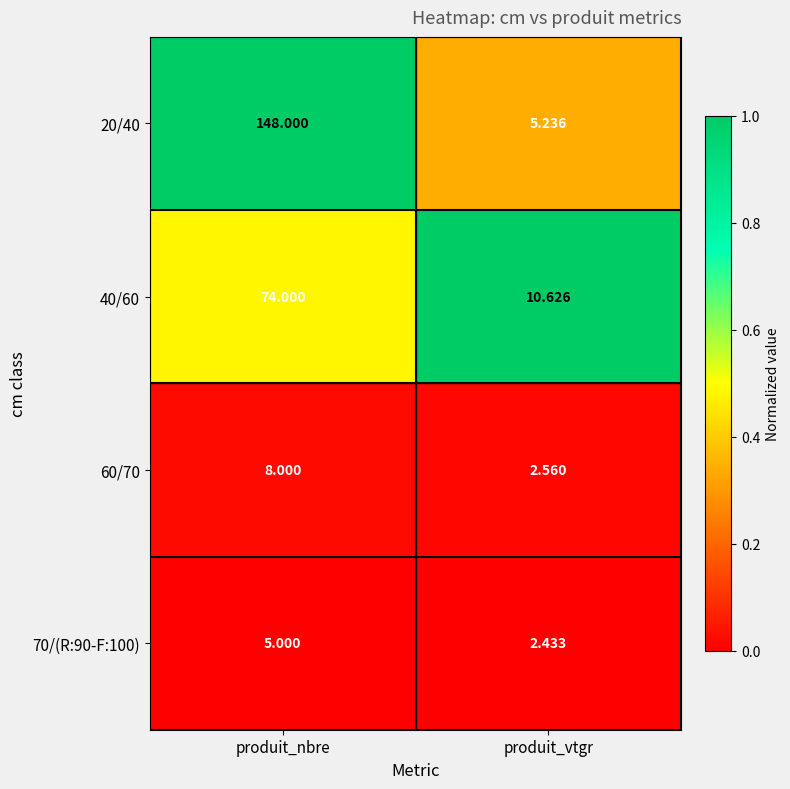

List the labels in order of 70/(R:90-F:100) value, smallest first.

produit_vtgr, produit_nbre